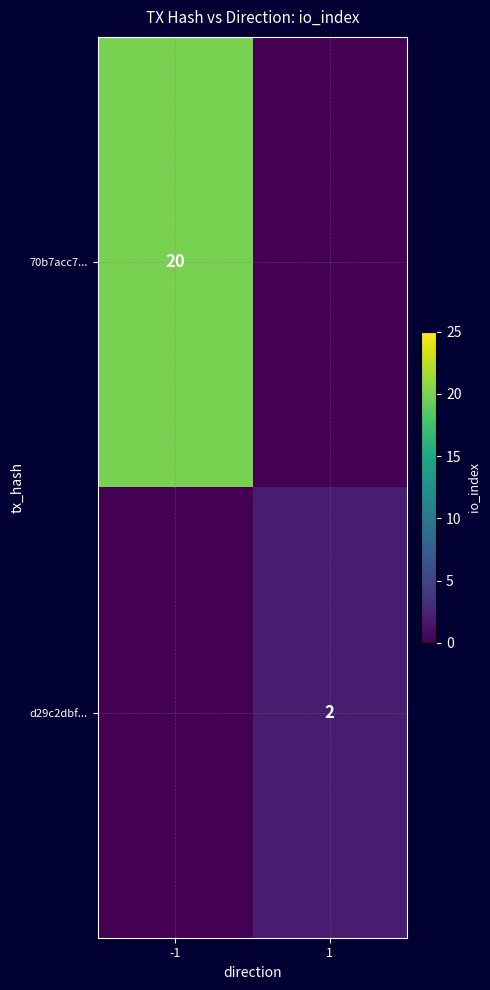

Is the value of 70b7acc7... at -1 greater than the value of d29c2dbf... at 1?

Yes